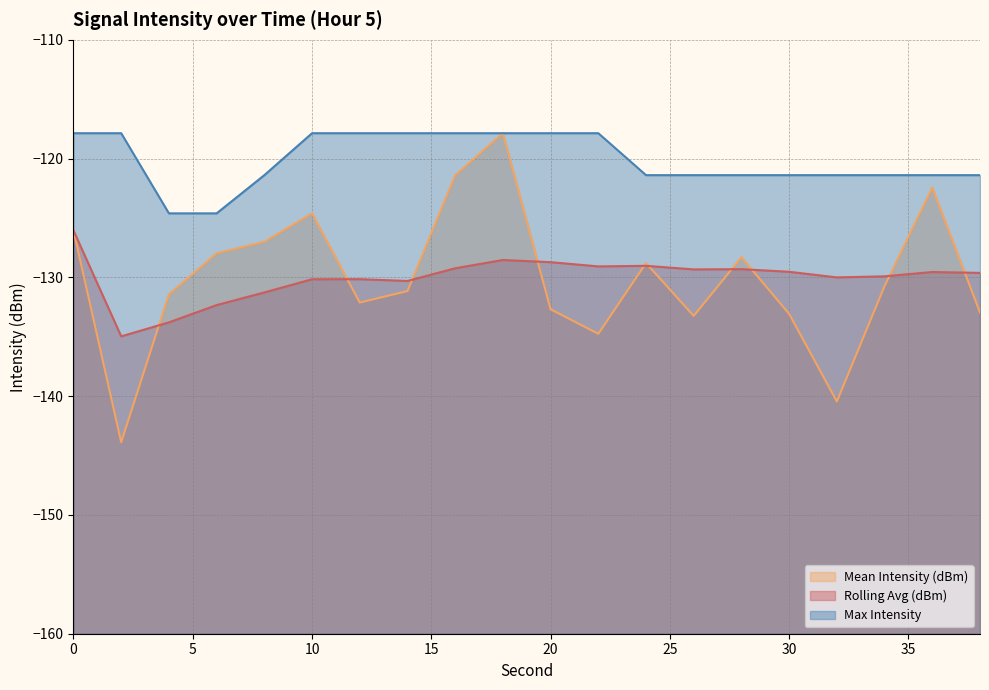

What is the average value of the Rolling Avg (dBm) series?

-130.0